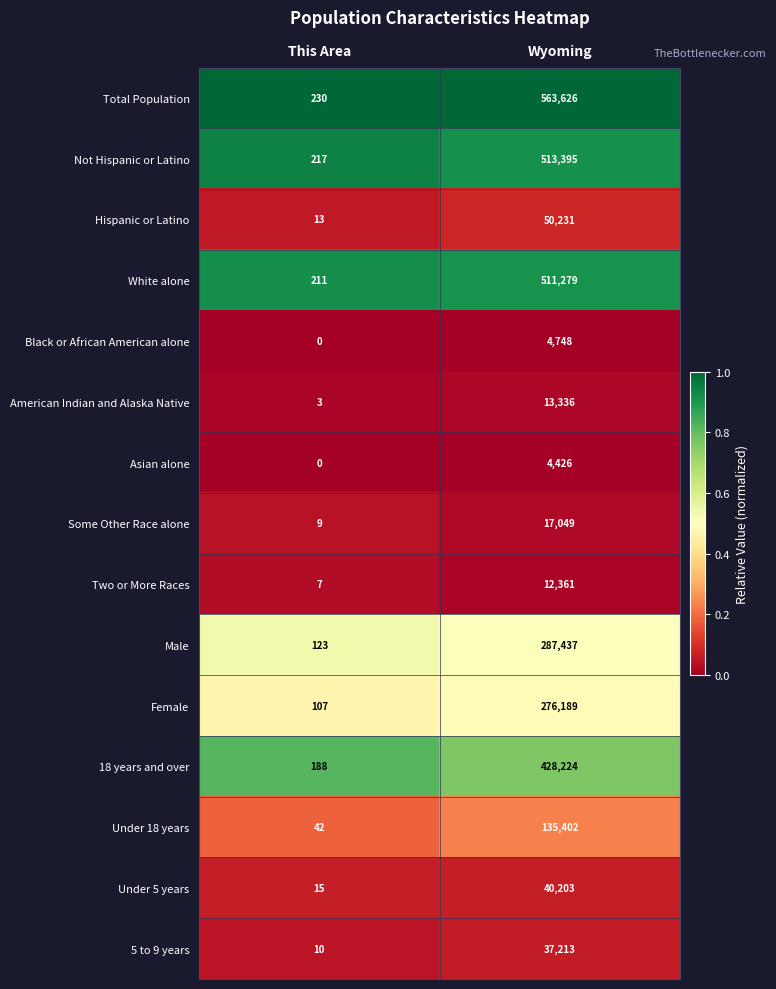

What is the total value across all series at This Area?

1175